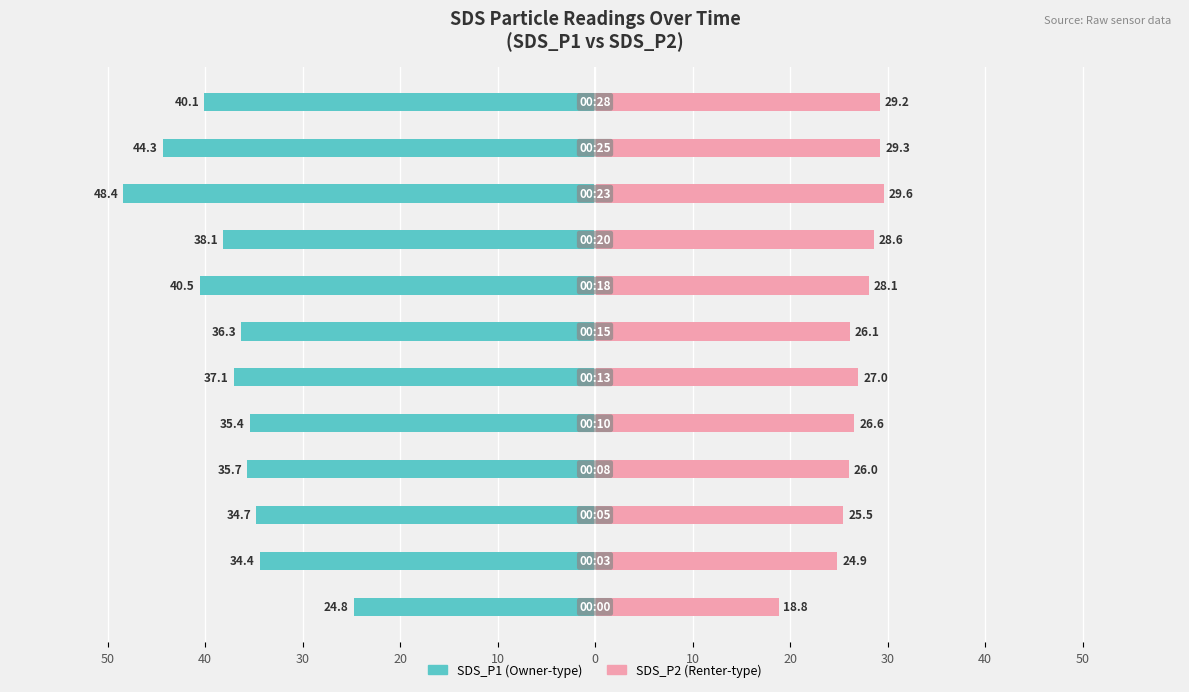

What is the sum of all SDS_P2 values?

319.6